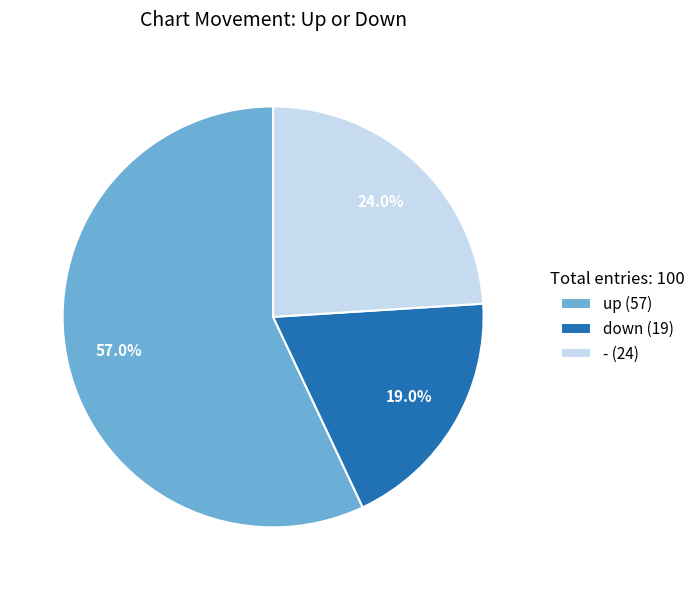

What percentage do down and - together represent?

43.0%